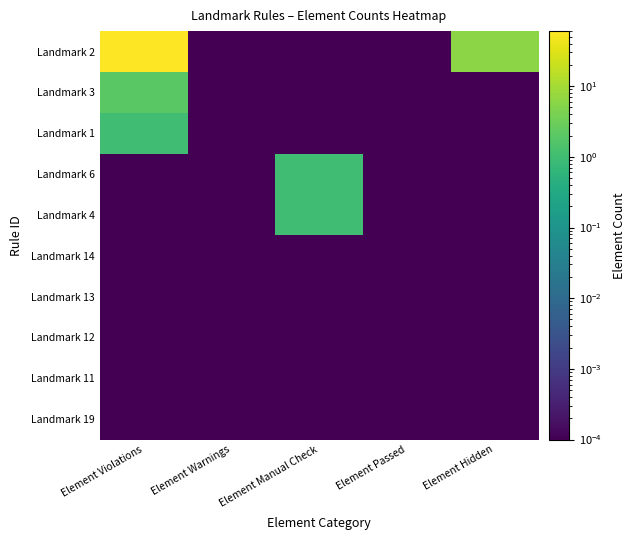

Reading right to left, what are all the values shown in this chart?

Landmark 2: Element Hidden=6.0	Element Passed=0.0	Element Manual Check=0.0	Element Warnings=0.0	Element Violations=60.0
Landmark 3: Element Hidden=0.0	Element Passed=0.0	Element Manual Check=0.0	Element Warnings=0.0	Element Violations=2.0
Landmark 1: Element Hidden=0.0	Element Passed=0.0	Element Manual Check=0.0	Element Warnings=0.0	Element Violations=1.0
Landmark 6: Element Hidden=0.0	Element Passed=0.0	Element Manual Check=1.0	Element Warnings=0.0	Element Violations=0.0
Landmark 4: Element Hidden=0.0	Element Passed=0.0	Element Manual Check=1.0	Element Warnings=0.0	Element Violations=0.0
Landmark 14: Element Hidden=0.0	Element Passed=0.0	Element Manual Check=0.0	Element Warnings=0.0	Element Violations=0.0
Landmark 13: Element Hidden=0.0	Element Passed=0.0	Element Manual Check=0.0	Element Warnings=0.0	Element Violations=0.0
Landmark 12: Element Hidden=0.0	Element Passed=0.0	Element Manual Check=0.0	Element Warnings=0.0	Element Violations=0.0
Landmark 11: Element Hidden=0.0	Element Passed=0.0	Element Manual Check=0.0	Element Warnings=0.0	Element Violations=0.0
Landmark 19: Element Hidden=0.0	Element Passed=0.0	Element Manual Check=0.0	Element Warnings=0.0	Element Violations=0.0